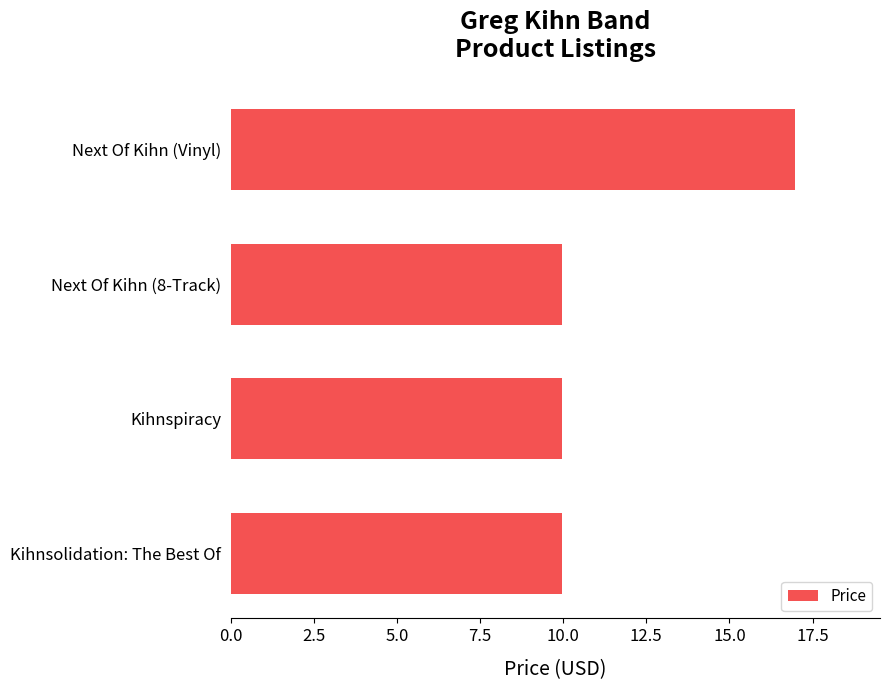

What is the ratio of the value at Kihnspiracy to the value at Kihnsolidation: The Best Of?

1.0